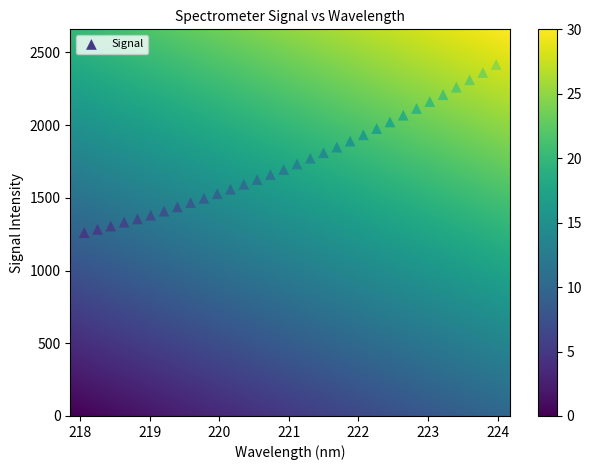

What is the range of Y values (max minus min)?

1156.0